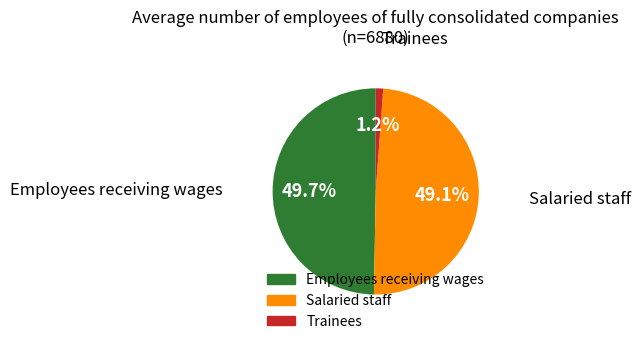

Which has a higher value, Employees receiving wages or Salaried staff?

Employees receiving wages